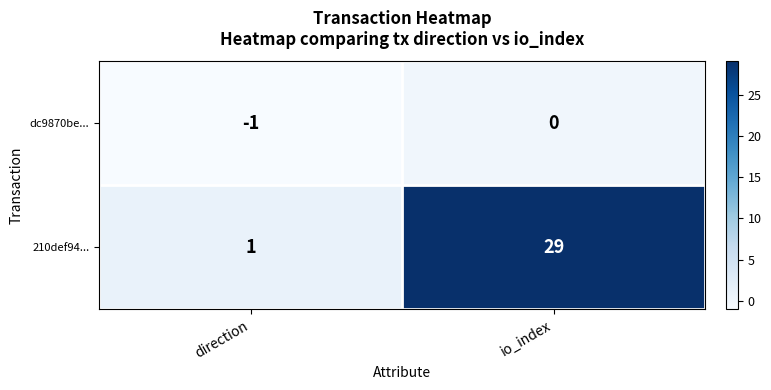

Reading left to right, extract all data points from this chart.

dc9870be...: direction=-1	io_index=0
210def94...: direction=1	io_index=29